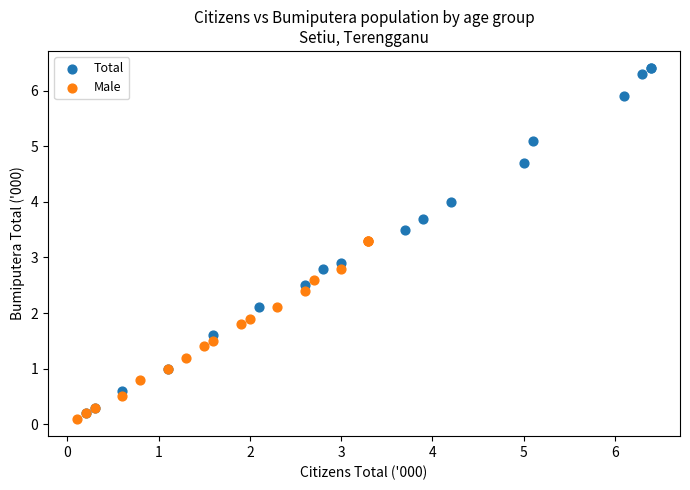

Which series reaches the minimum Y coordinate?

Male